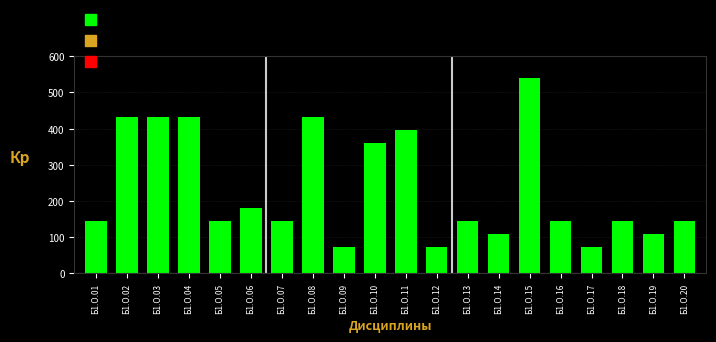

Reading left to right, what are all the values shown in this chart?

144	432	432	432	144	180	144	432	72	360	396	72	144	108	540	144	72	144	108	144